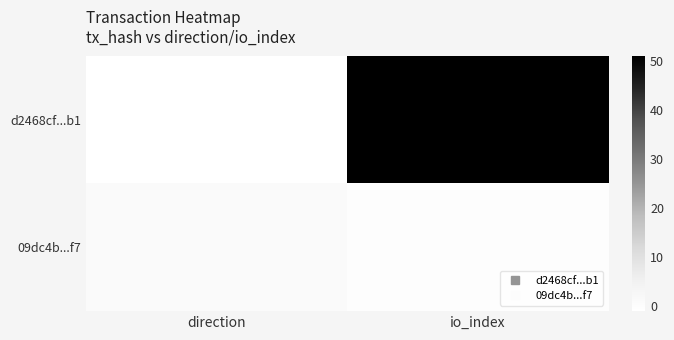

List the series in order of their peak value, lowest first.

09dc4b...f7, d2468cf...b1